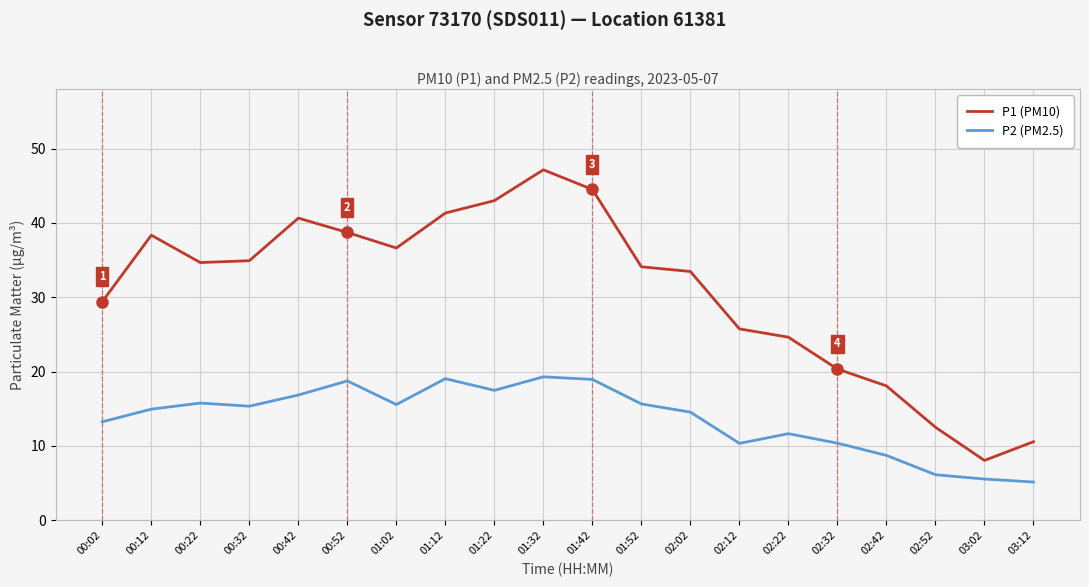

Does the chart display data point markers on the line(s)?

No